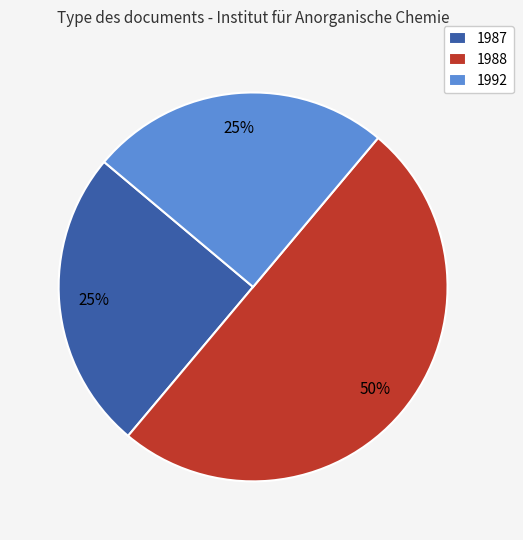

To the nearest percent, what percentage of the pie is 1988?

50%